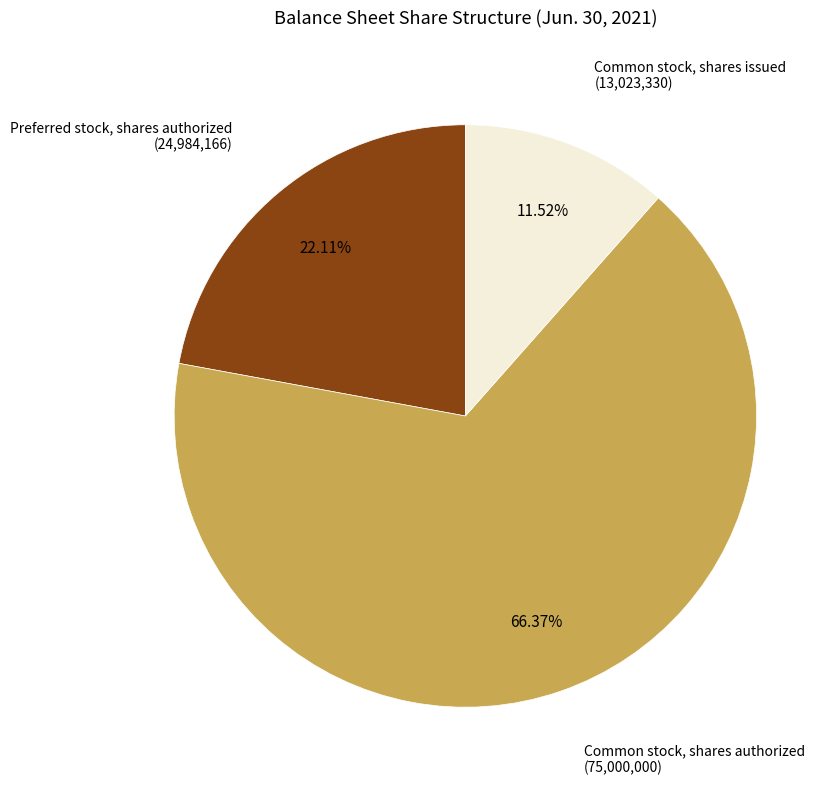

Is there any slice that represents more than half of the pie?

Yes